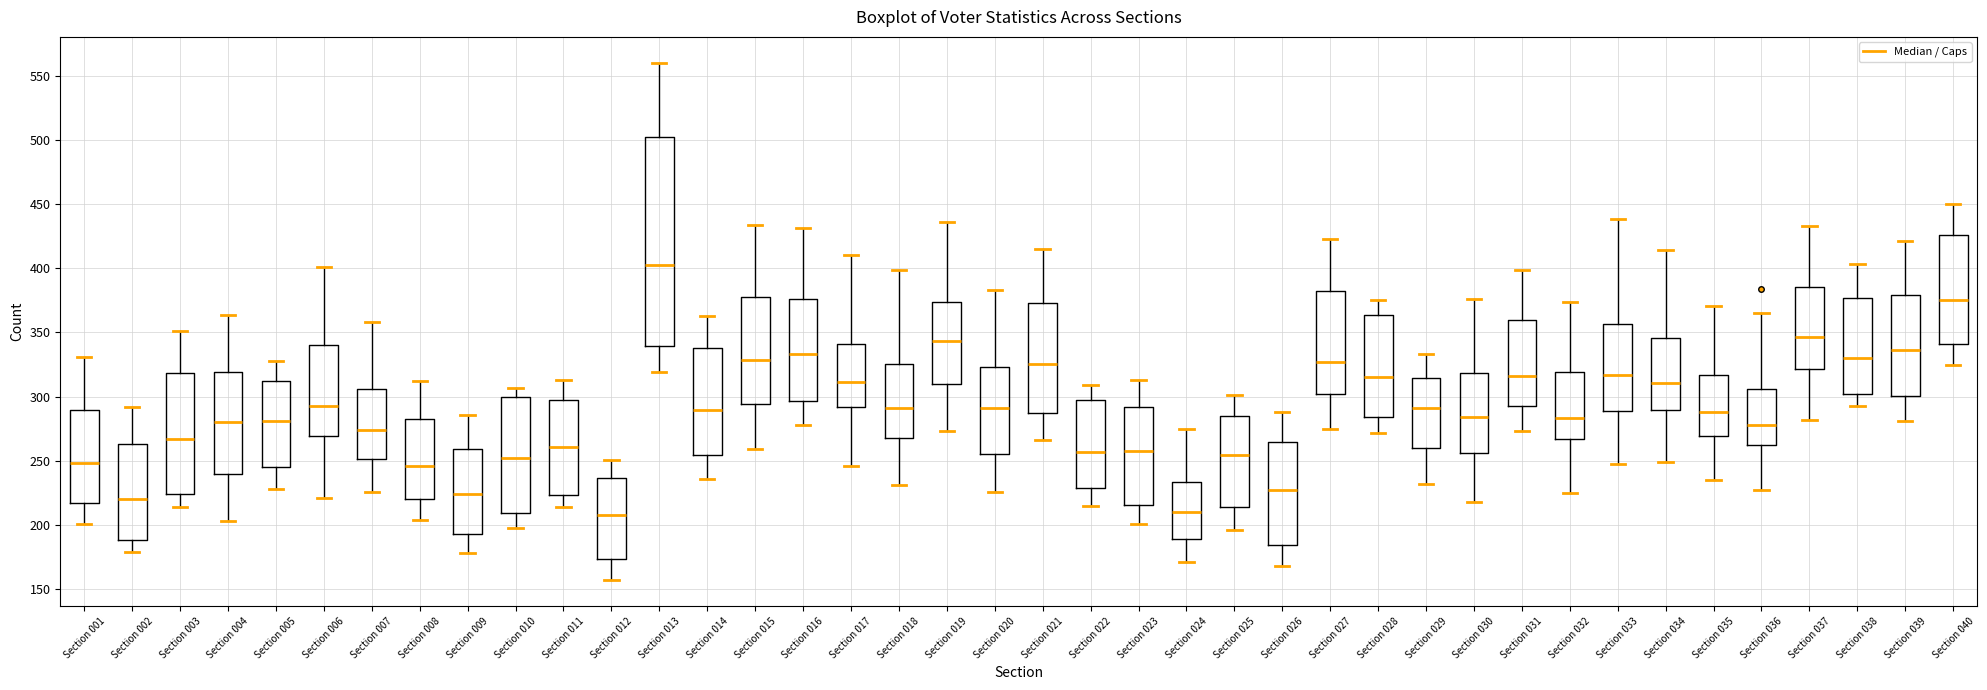

Reading left to right, transcribe this box plot: for each box, give where its median line is, the range the box spans, and where its two whiskers end, as read against the y-axis. The values are not printed on the chart, so give them approximately, as read against the axis.

Section 001: median 250, box 215 to 290, whiskers 200 to 330
Section 002: median 220, box 190 to 265, whiskers 180 to 290
Section 003: median 265, box 225 to 320, whiskers 215 to 350
Section 004: median 280, box 240 to 320, whiskers 205 to 365
Section 005: median 280, box 245 to 310, whiskers 230 to 330
Section 006: median 295, box 270 to 340, whiskers 220 to 400
Section 007: median 275, box 250 to 305, whiskers 225 to 360
Section 008: median 245, box 220 to 285, whiskers 205 to 310
Section 009: median 225, box 195 to 260, whiskers 180 to 285
Section 010: median 255, box 210 to 300, whiskers 200 to 305
Section 011: median 260, box 225 to 295, whiskers 215 to 315
Section 012: median 210, box 175 to 235, whiskers 155 to 250
Section 013: median 405, box 340 to 500, whiskers 320 to 560
Section 014: median 290, box 255 to 340, whiskers 235 to 365
Section 015: median 330, box 295 to 375, whiskers 260 to 435
Section 016: median 335, box 295 to 375, whiskers 280 to 430
Section 017: median 310, box 290 to 340, whiskers 245 to 410
Section 018: median 290, box 270 to 325, whiskers 230 to 400
Section 019: median 345, box 310 to 375, whiskers 275 to 435
Section 020: median 290, box 255 to 325, whiskers 225 to 385
Section 021: median 325, box 290 to 375, whiskers 265 to 415
Section 022: median 255, box 230 to 295, whiskers 215 to 310
Section 023: median 260, box 215 to 290, whiskers 200 to 315
Section 024: median 210, box 190 to 235, whiskers 170 to 275
Section 025: median 255, box 215 to 285, whiskers 195 to 300
Section 026: median 225, box 185 to 265, whiskers 170 to 290
Section 027: median 325, box 300 to 380, whiskers 275 to 425
Section 028: median 315, box 285 to 365, whiskers 270 to 375
Section 029: median 290, box 260 to 315, whiskers 230 to 335
Section 030: median 285, box 255 to 320, whiskers 220 to 375
Section 031: median 315, box 295 to 360, whiskers 275 to 400
Section 032: median 285, box 265 to 320, whiskers 225 to 375
Section 033: median 315, box 290 to 355, whiskers 250 to 440
Section 034: median 310, box 290 to 345, whiskers 250 to 415
Section 035: median 290, box 270 to 315, whiskers 235 to 370
Section 036: median 280, box 265 to 305, whiskers 225 to 365
Section 037: median 345, box 320 to 385, whiskers 280 to 435
Section 038: median 330, box 305 to 375, whiskers 295 to 405
Section 039: median 335, box 300 to 380, whiskers 280 to 420
Section 040: median 375, box 340 to 425, whiskers 325 to 450